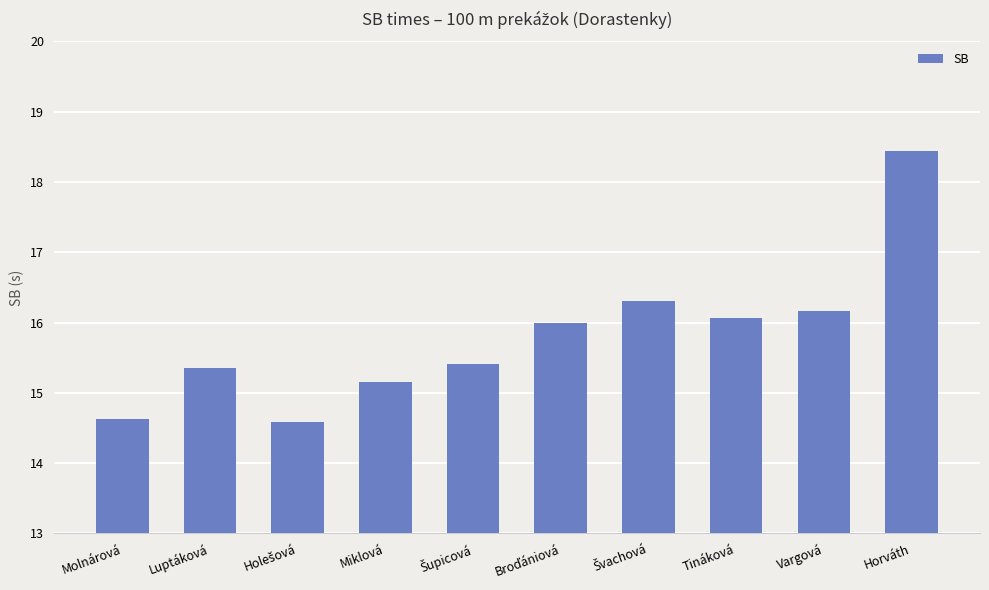

How many values are below 15?

2